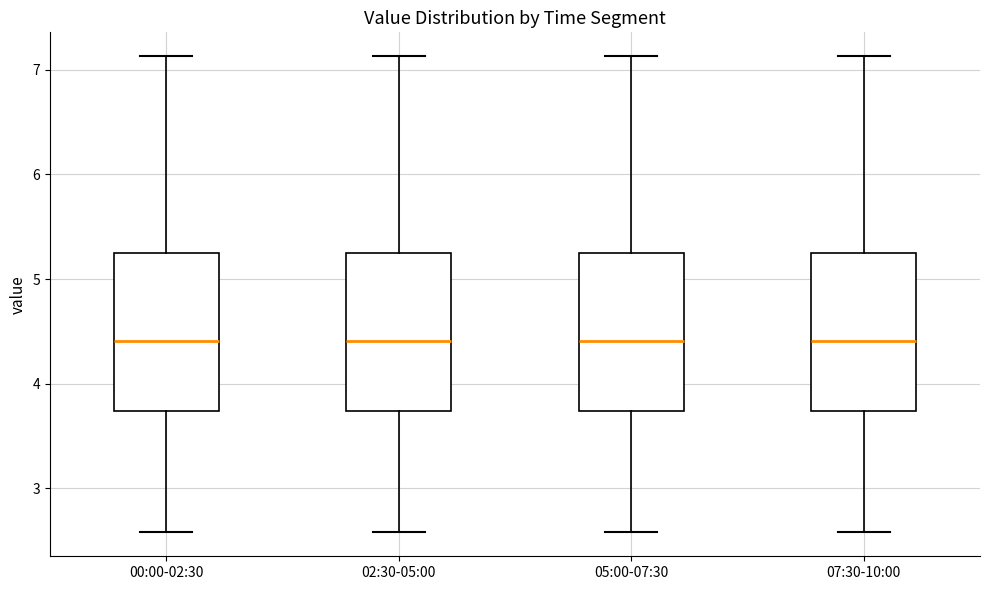

Reading left to right, transcribe this box plot: for each box, give where its median line is, the range the box spans, and where its two whiskers end, as read against the y-axis. The values are not printed on the chart, so give them approximately, as read against the axis.

00:00-02:30: median 4.4, box 3.7 to 5.3, whiskers 2.6 to 7.1
02:30-05:00: median 4.4, box 3.7 to 5.3, whiskers 2.6 to 7.1
05:00-07:30: median 4.4, box 3.7 to 5.3, whiskers 2.6 to 7.1
07:30-10:00: median 4.4, box 3.7 to 5.3, whiskers 2.6 to 7.1